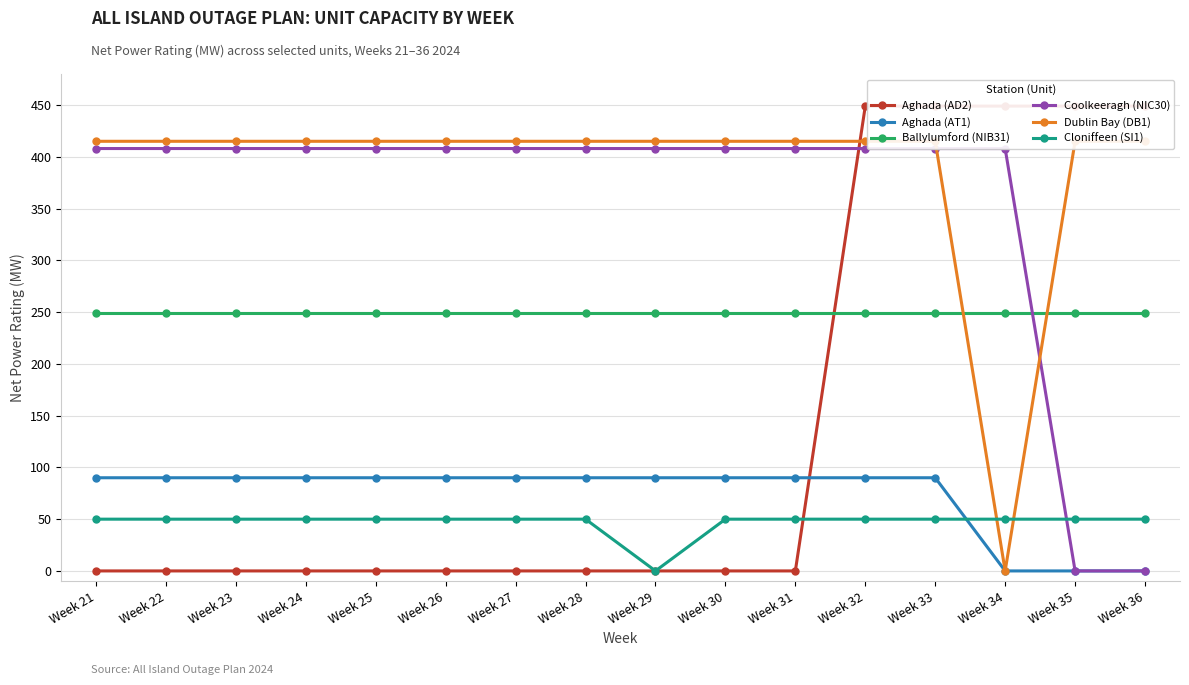

Reading left to right, extract all data points from this chart.

Aghada (AD2): 0	0	0	0	0	0	0	0	0	0	0	449	449	449	449	449
Aghada (AT1): 90	90	90	90	90	90	90	90	90	90	90	90	90	0	0	0
Ballylumford (NIB31): 249	249	249	249	249	249	249	249	249	249	249	249	249	249	249	249
Coolkeeragh (NIC30): 408	408	408	408	408	408	408	408	408	408	408	408	408	408	0	0
Dublin Bay (DB1): 415	415	415	415	415	415	415	415	415	415	415	415	415	0	415	415
Cloniffeen (SI1): 50	50	50	50	50	50	50	50	0	50	50	50	50	50	50	50